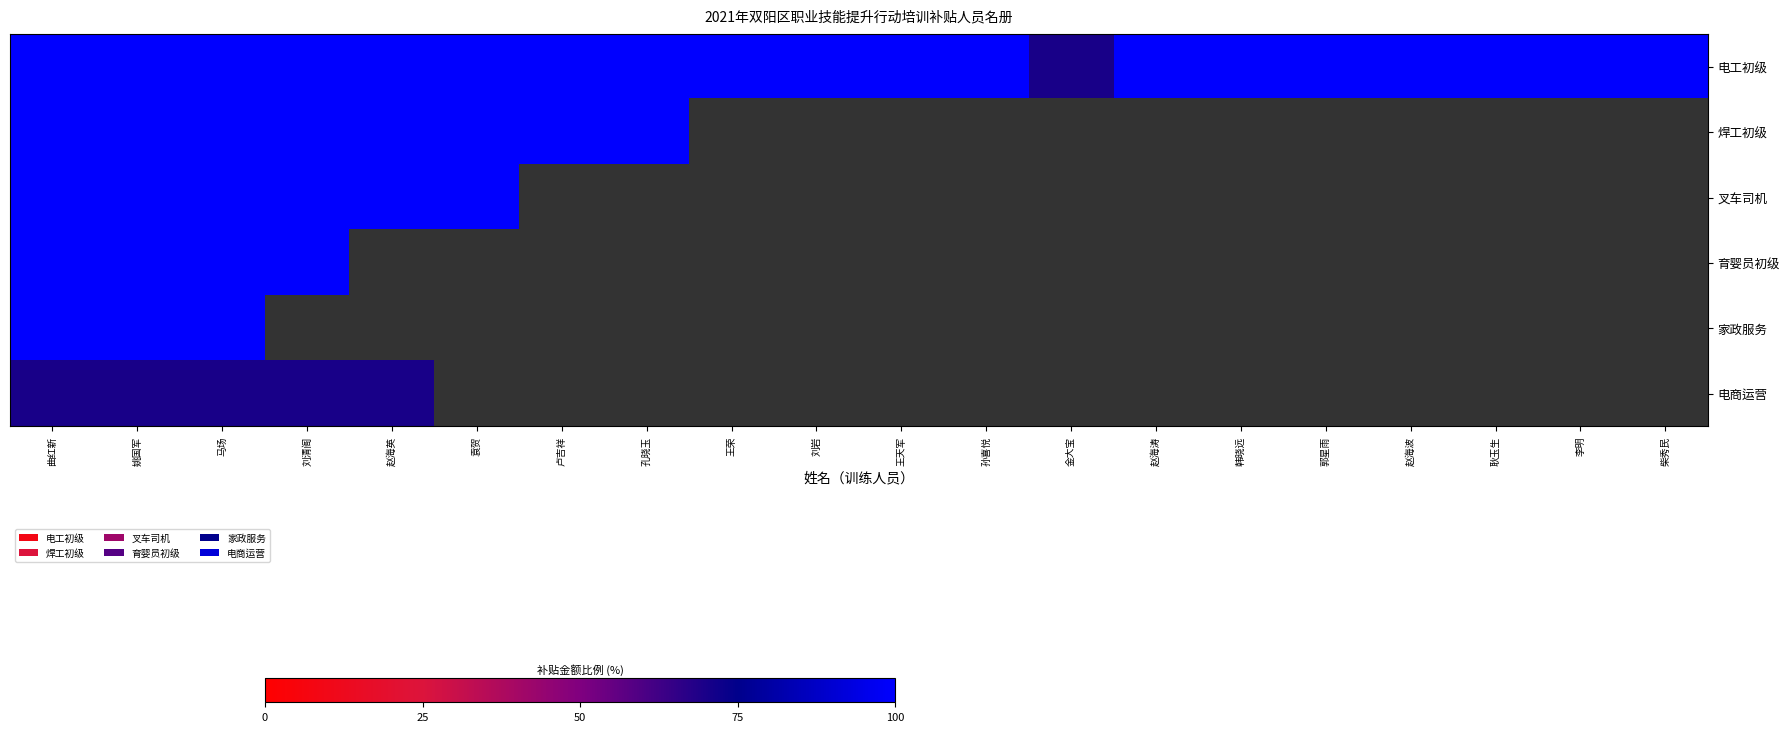

At 赵海英, list the series in order from smallest to largest.

电工初级, 焊工初级, 叉车司机, 育婴员初级, 家政服务, 电商运营